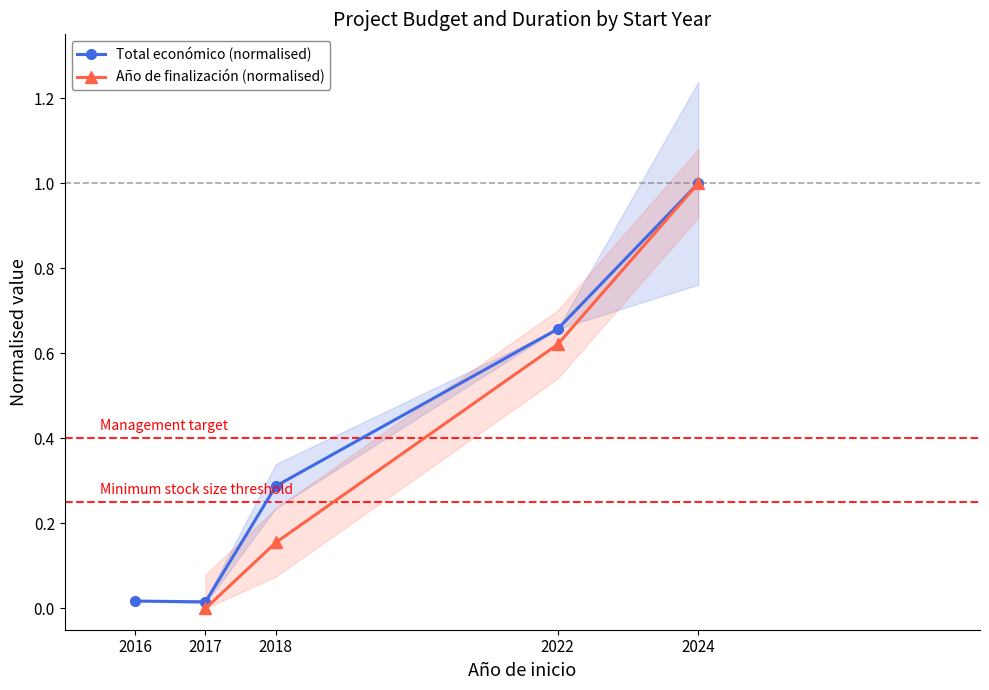

What is the difference between the Total económico (normalised) values at 2016 and 2022?

0.6